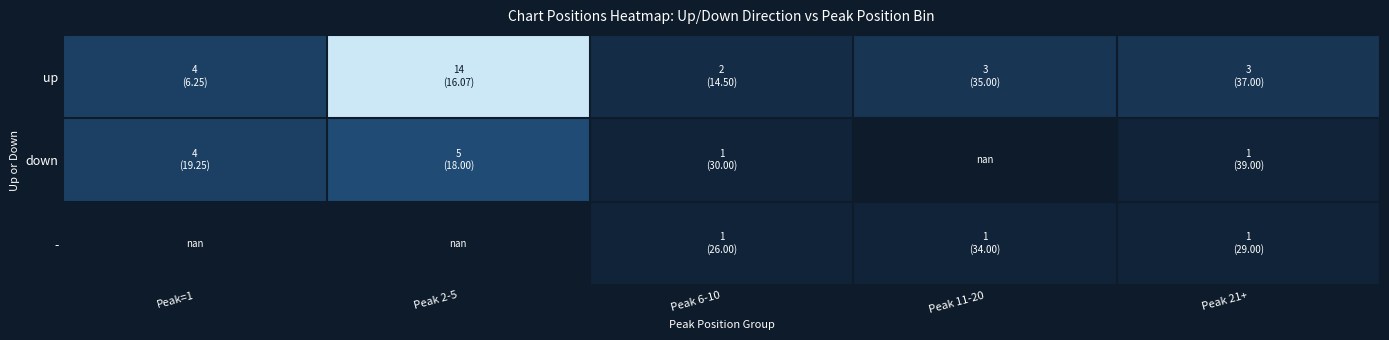

The - series shows nan at Peak=1. True or false?

True